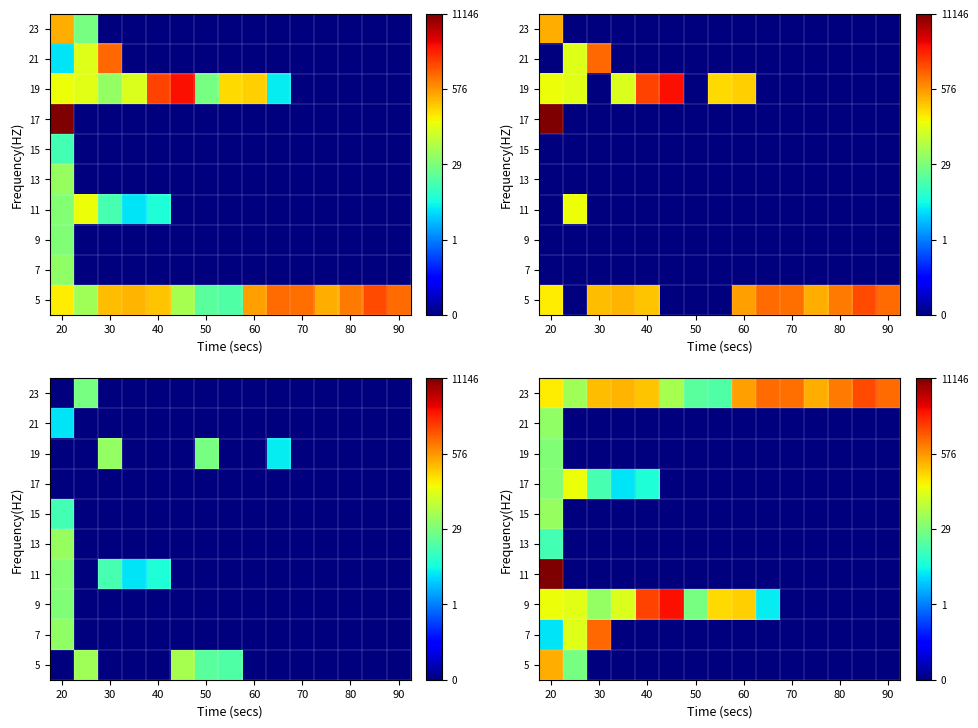

List the series in order of their peak value, highest first.

11, 9, 23, 7, 5, 17, 15, 21, 19, 13